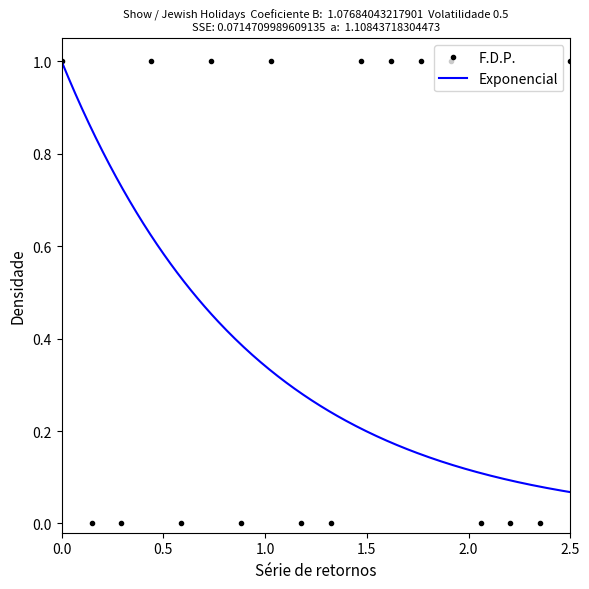

True or false: F.D.P. has more than 1 points higher than both neighbors.

True